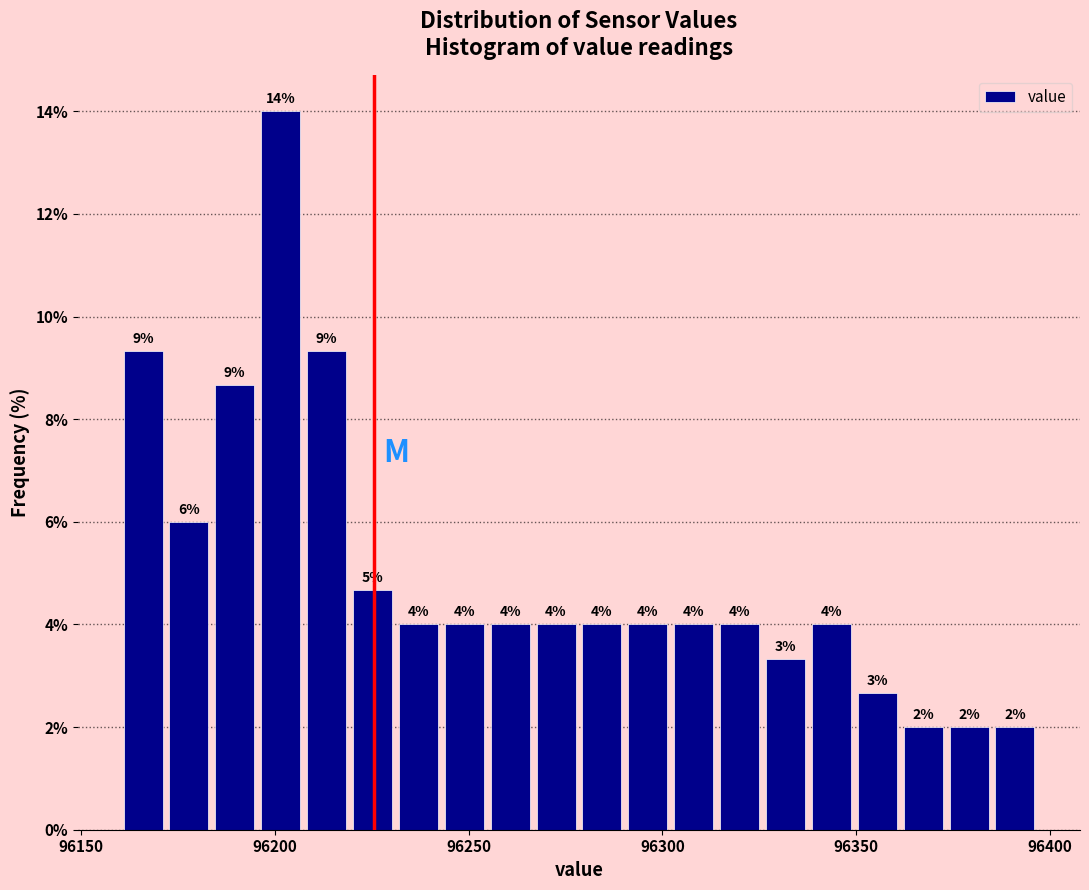

Read against the x-axis, roughly where is the centre of the tallest bar?

96200